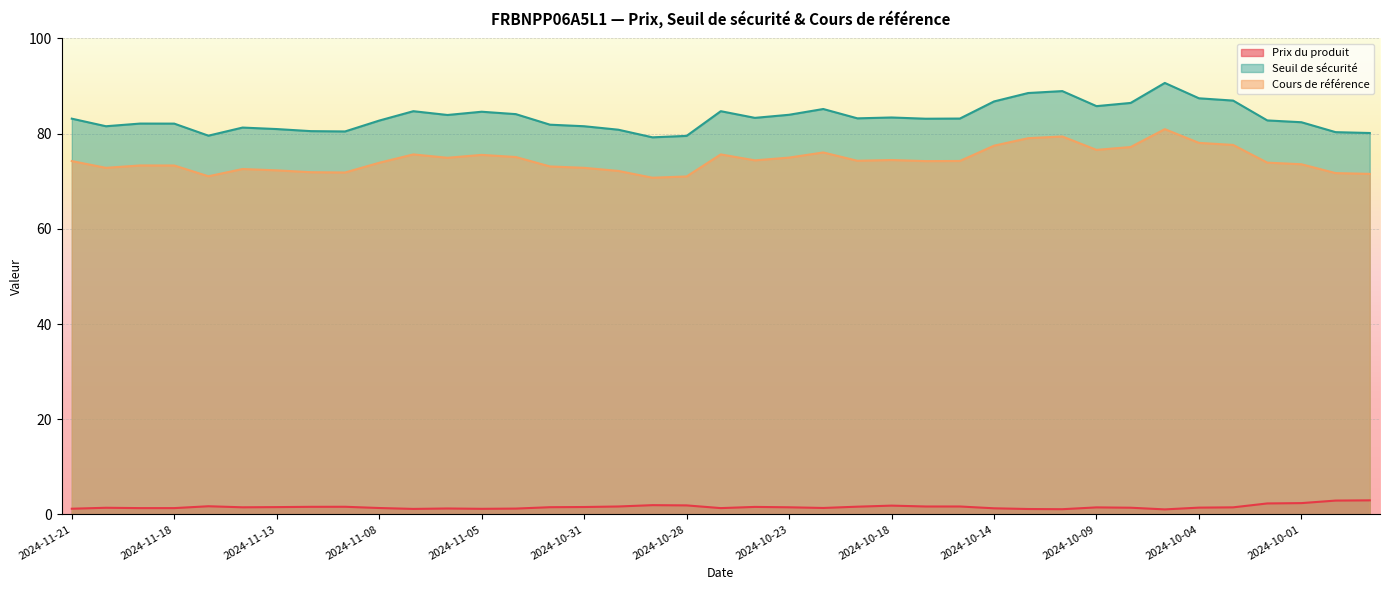

What is the label of the 37th point from the right?

2024-11-19